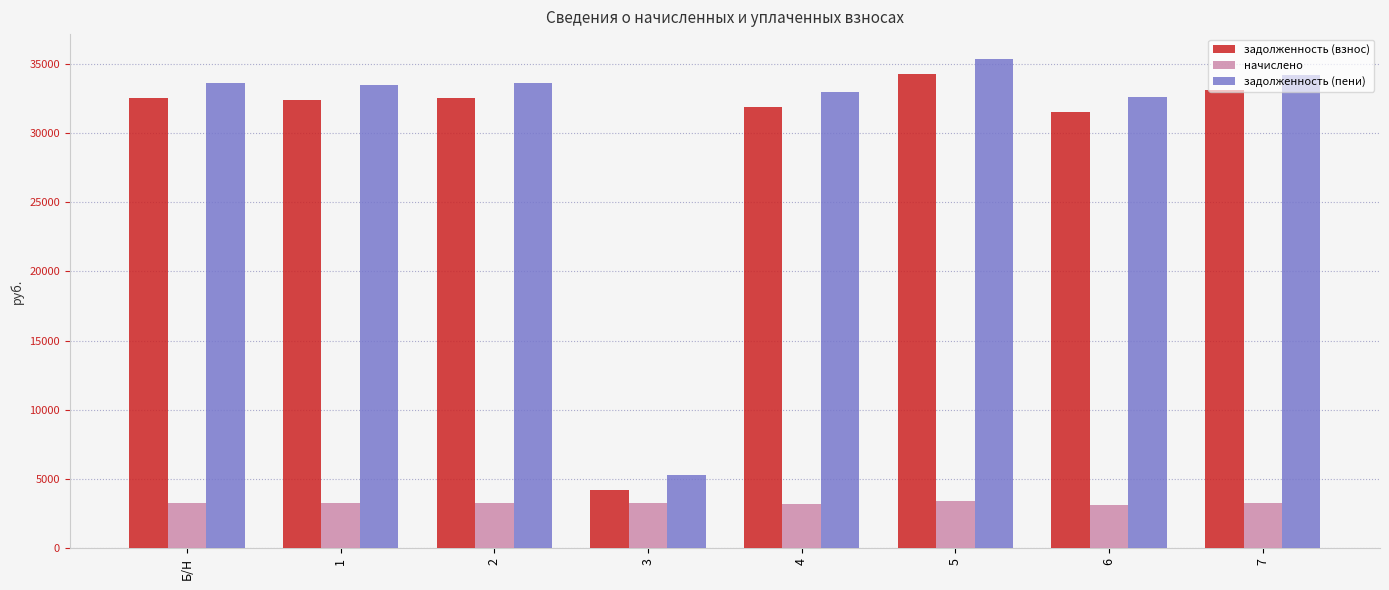

What is the value of the задолженность (взнос) bar at the 4th from the left?

4232.4